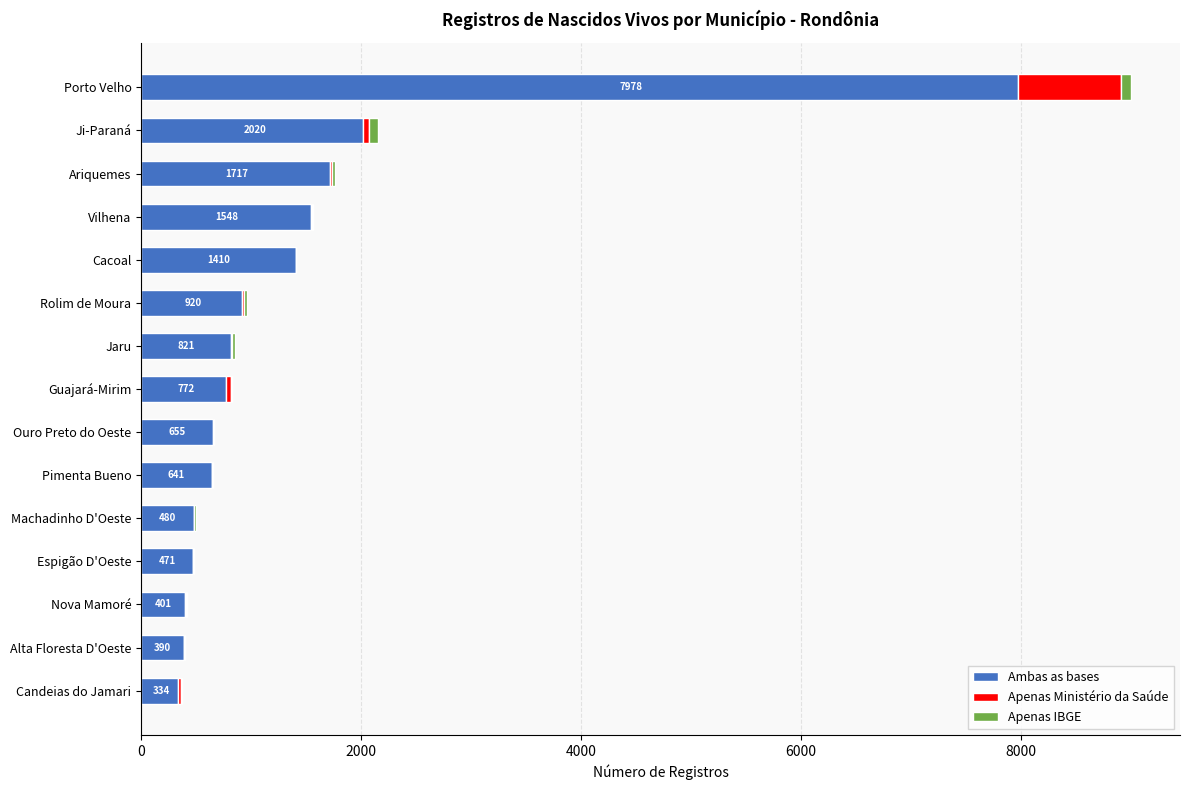

At which category is the sum across all series the highest?

Porto Velho